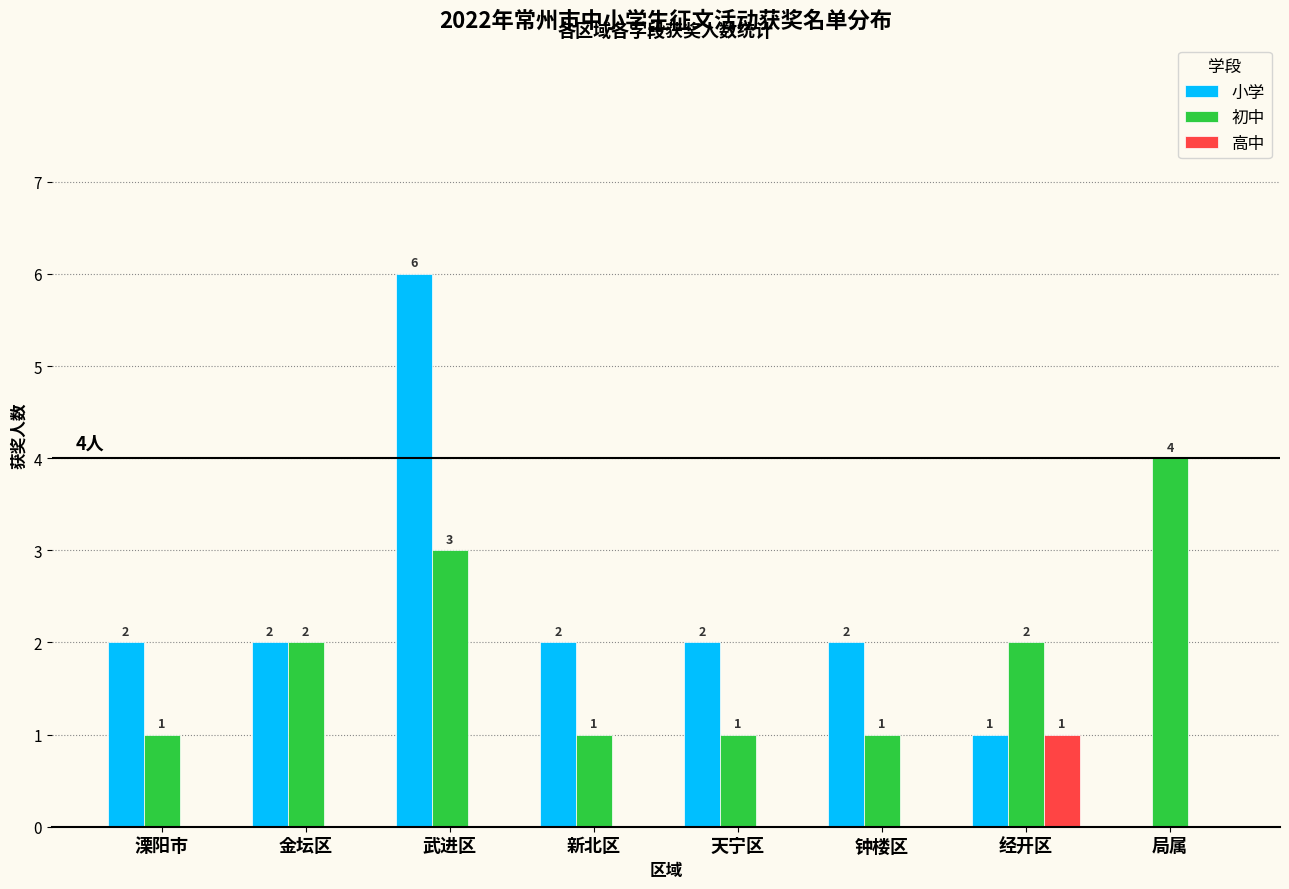

Reading left to right, what are all the values shown in this chart?

小学: 溧阳市=2	金坛区=2	武进区=6	新北区=2	天宁区=2	钟楼区=2	经开区=1	局属=0
初中: 溧阳市=1	金坛区=2	武进区=3	新北区=1	天宁区=1	钟楼区=1	经开区=2	局属=4
高中: 溧阳市=0	金坛区=0	武进区=0	新北区=0	天宁区=0	钟楼区=0	经开区=1	局属=0